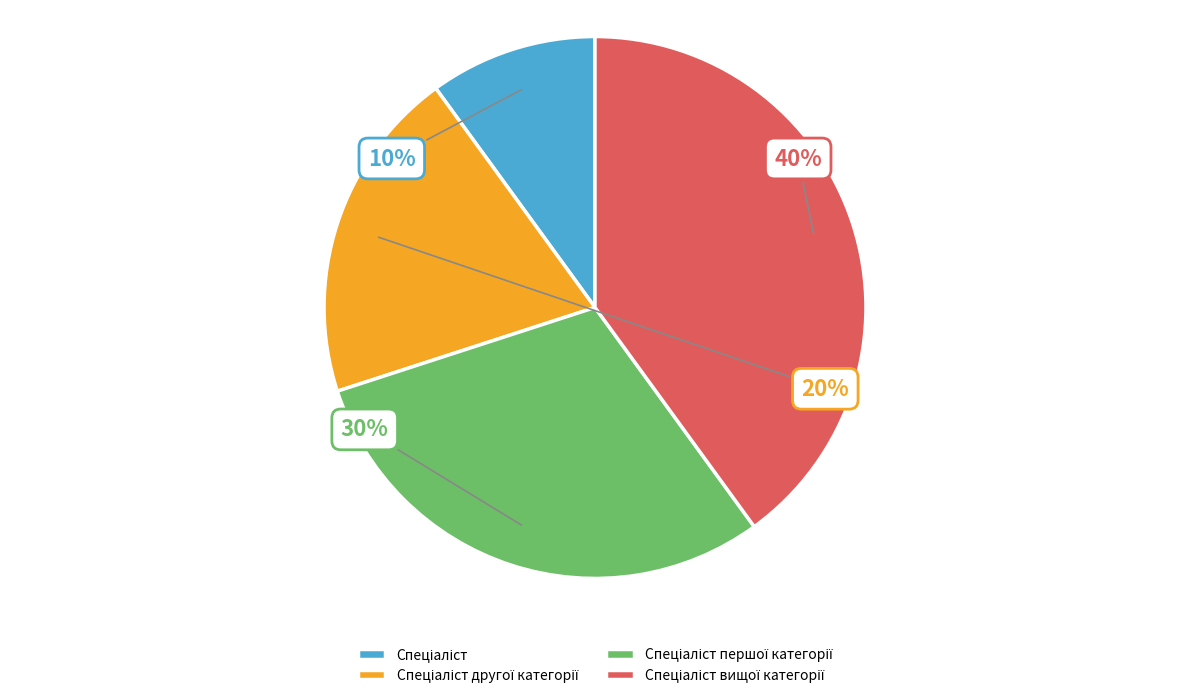

Is there any slice that represents more than half of the pie?

No